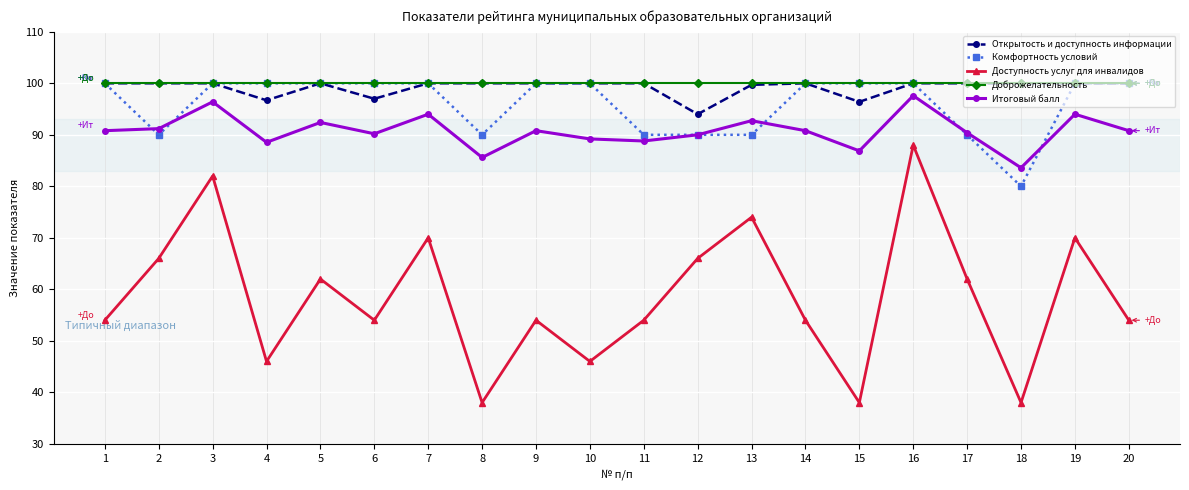

What is the total value across all series at 9?

444.8